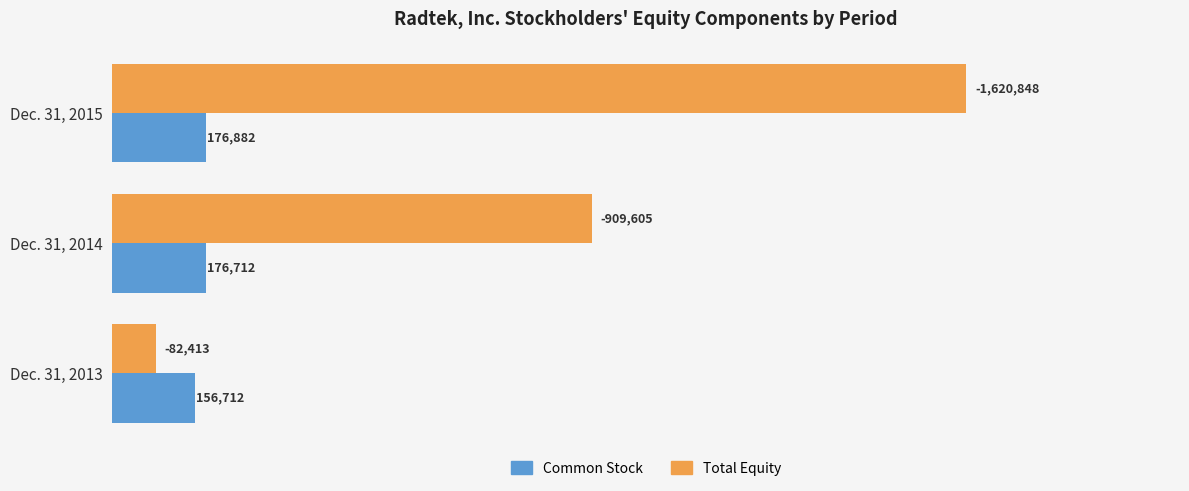

Reading left to right, list all the values displayed in this chart.

Common Stock: 156712	176712	176882
Total Equity: 82413	909605	1620848